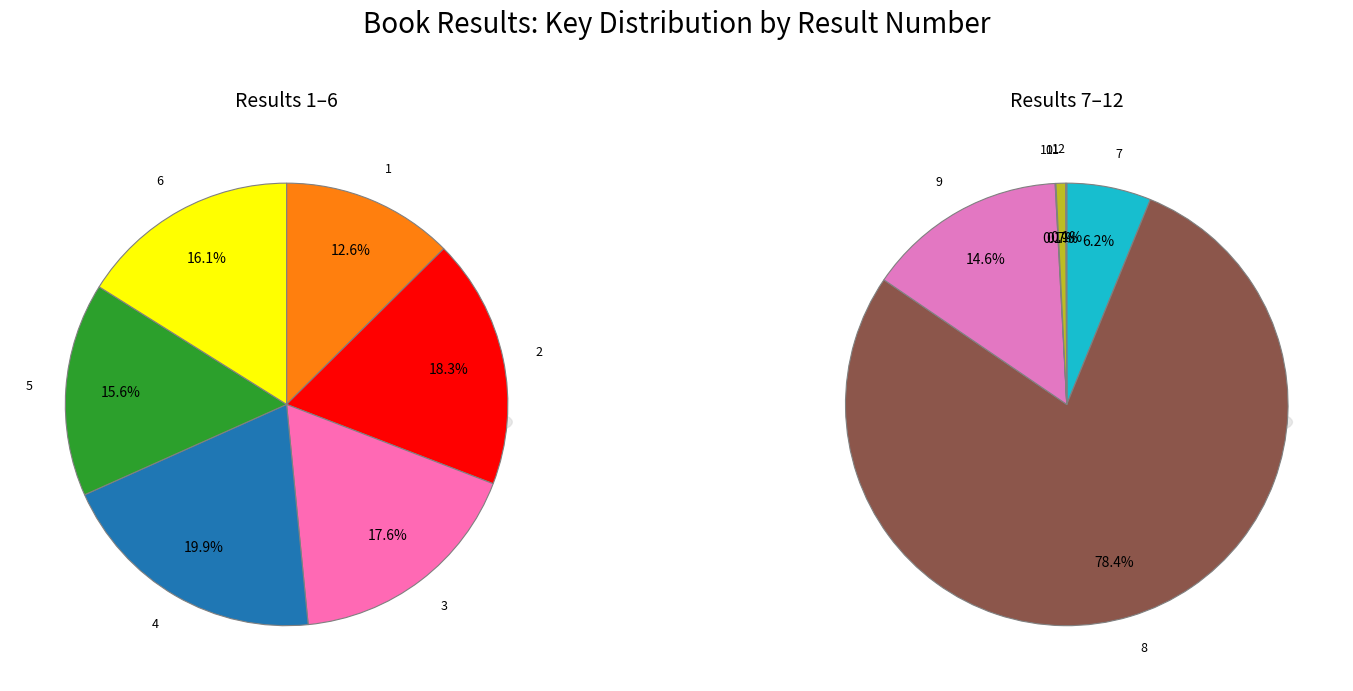

What percentage is NOT represented by 10?

100.0%